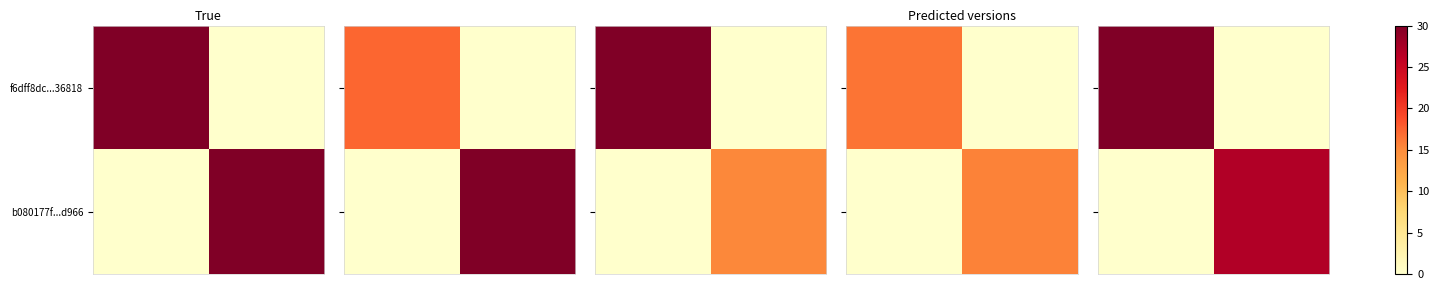

List the series in order of their peak value, lowest first.

row_1, row_0